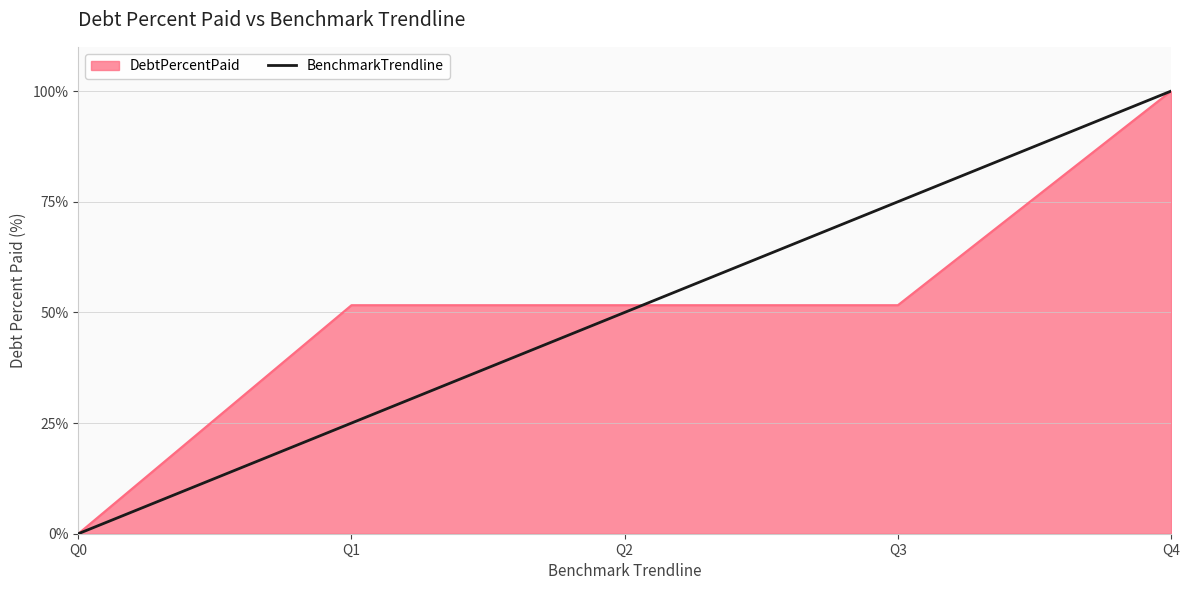

At Q3, list the series in order from largest to smallest.

BenchmarkTrendline, DebtPercentPaid